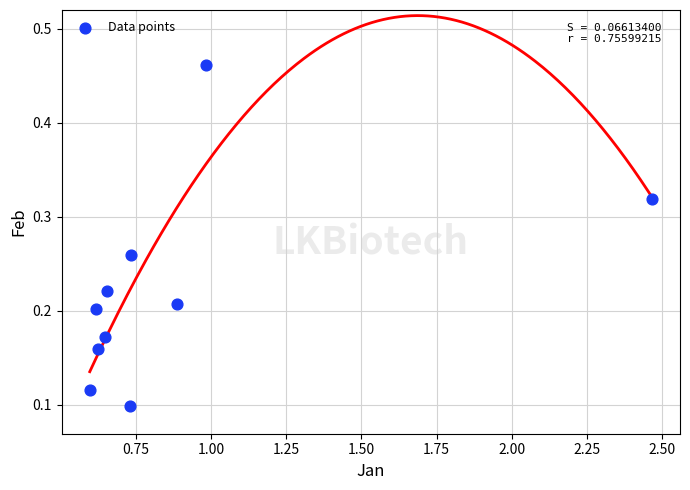

What is the average X value?

0.9